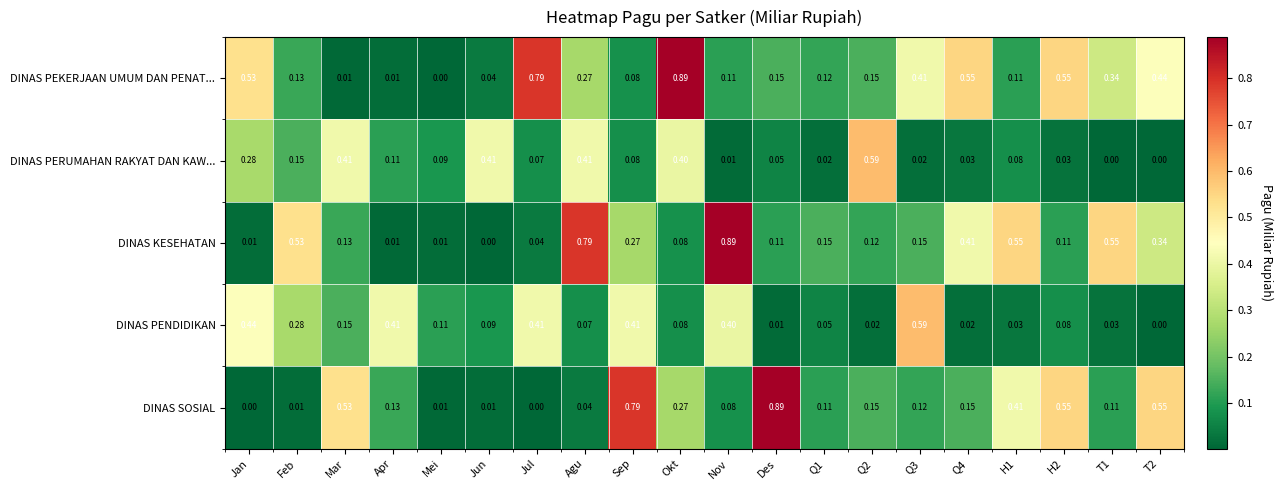

Which series has the largest total across all categories?

DINAS PEKERJAAN UMUM DAN PENAT...